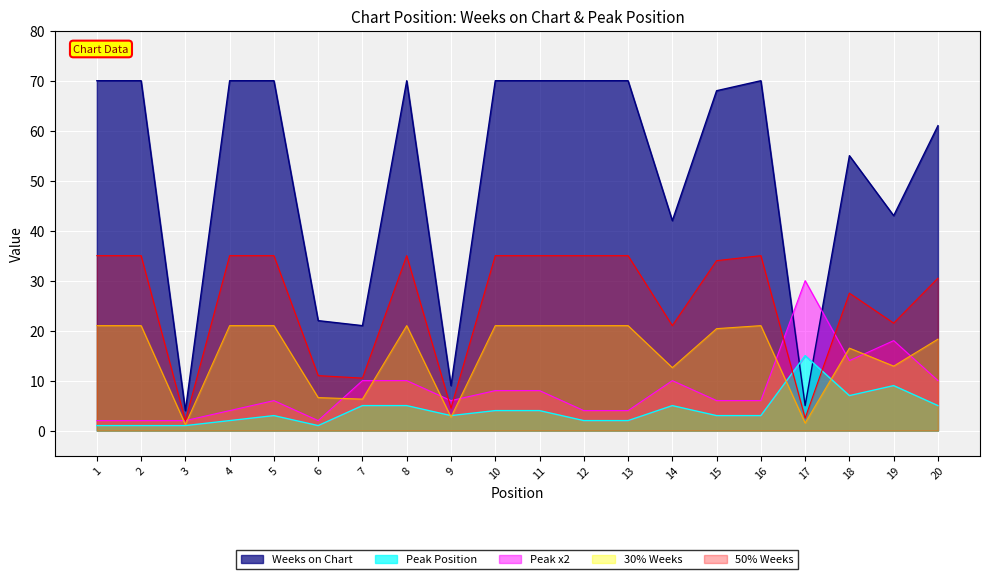

What is the sum of all Weeks on Chart values?

1030.0